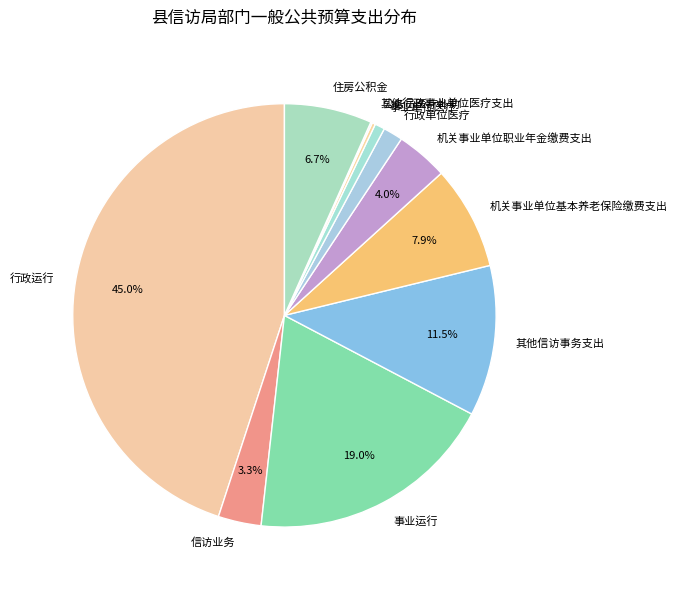

Is the sum of 事业单位医疗 and 机关事业单位职业年金缴费支出 greater than half?

No